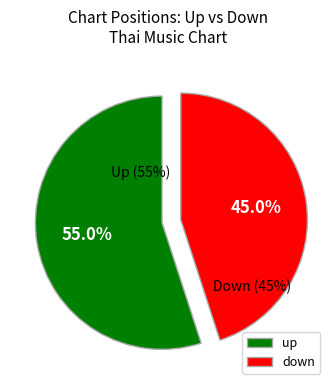

Does up account for over 50% of the chart?

Yes